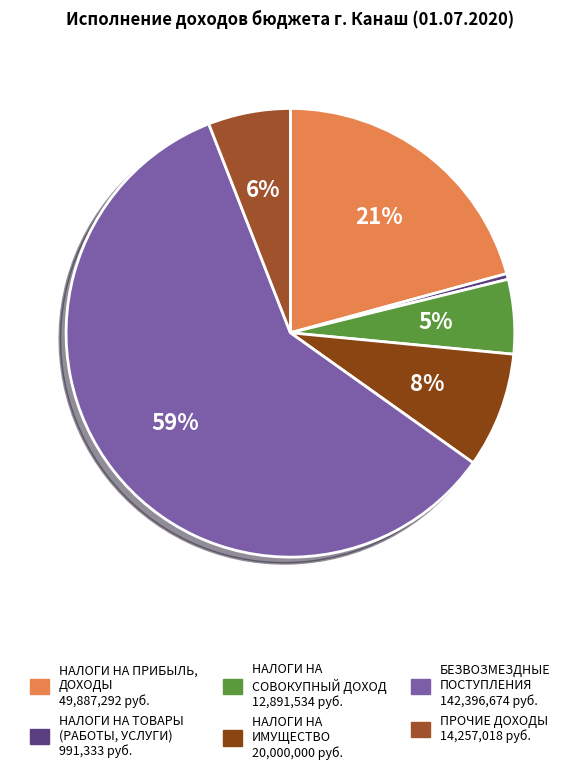

To the nearest percent, what portion does НАЛОГИ НА ИМУЩЕСТВО represent?

8%